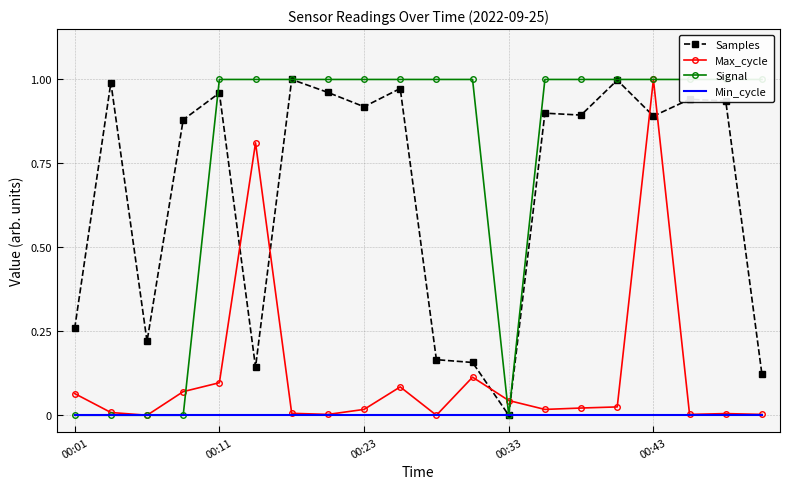

Where is Signal nearest to the value 0?

00:01